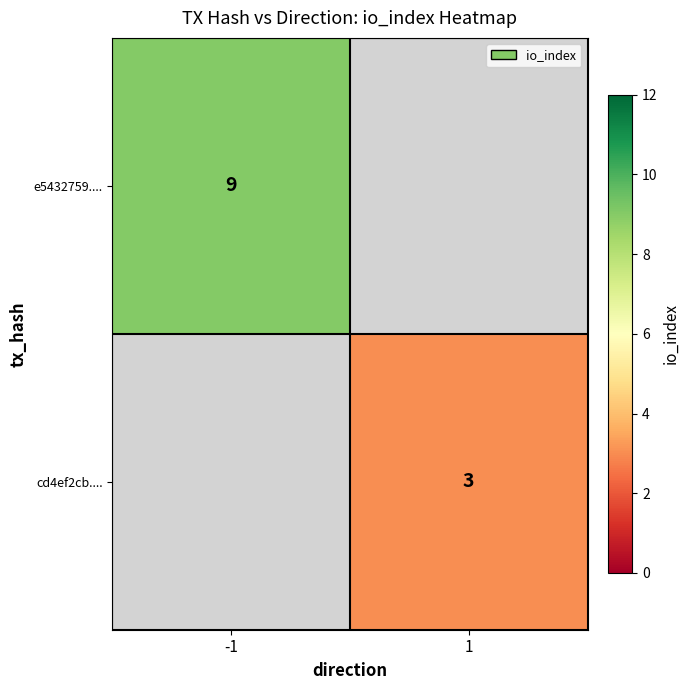

The value of cd4ef2cb.... at 1 is 5. True or false?

False